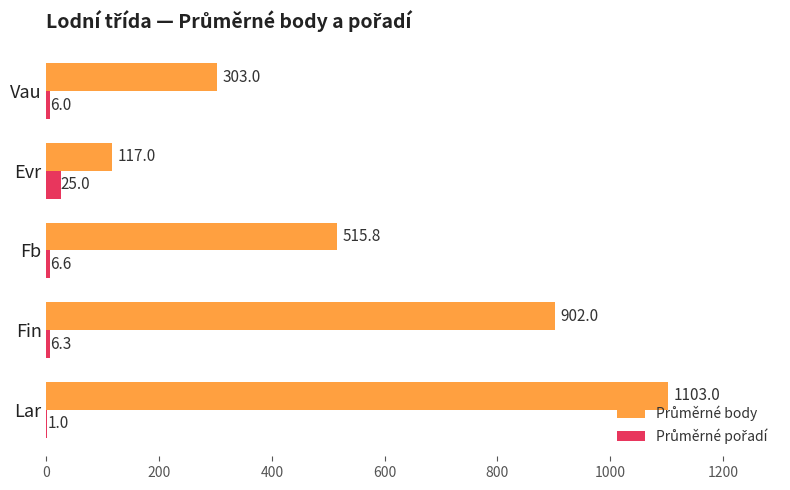

At which category is the sum across all series the highest?

Lar